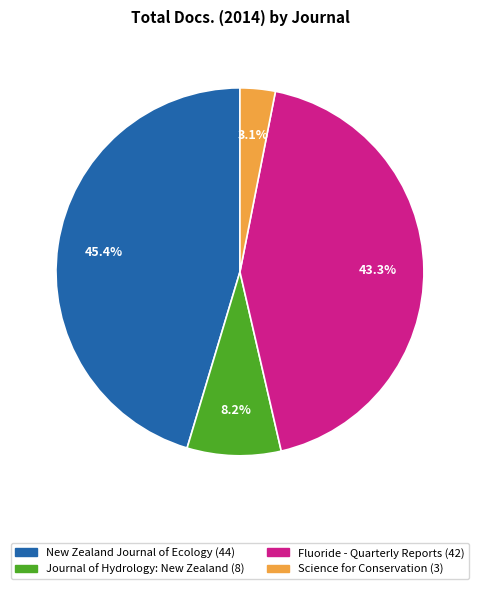

Which slice is the largest?

New Zealand Journal of Ecology